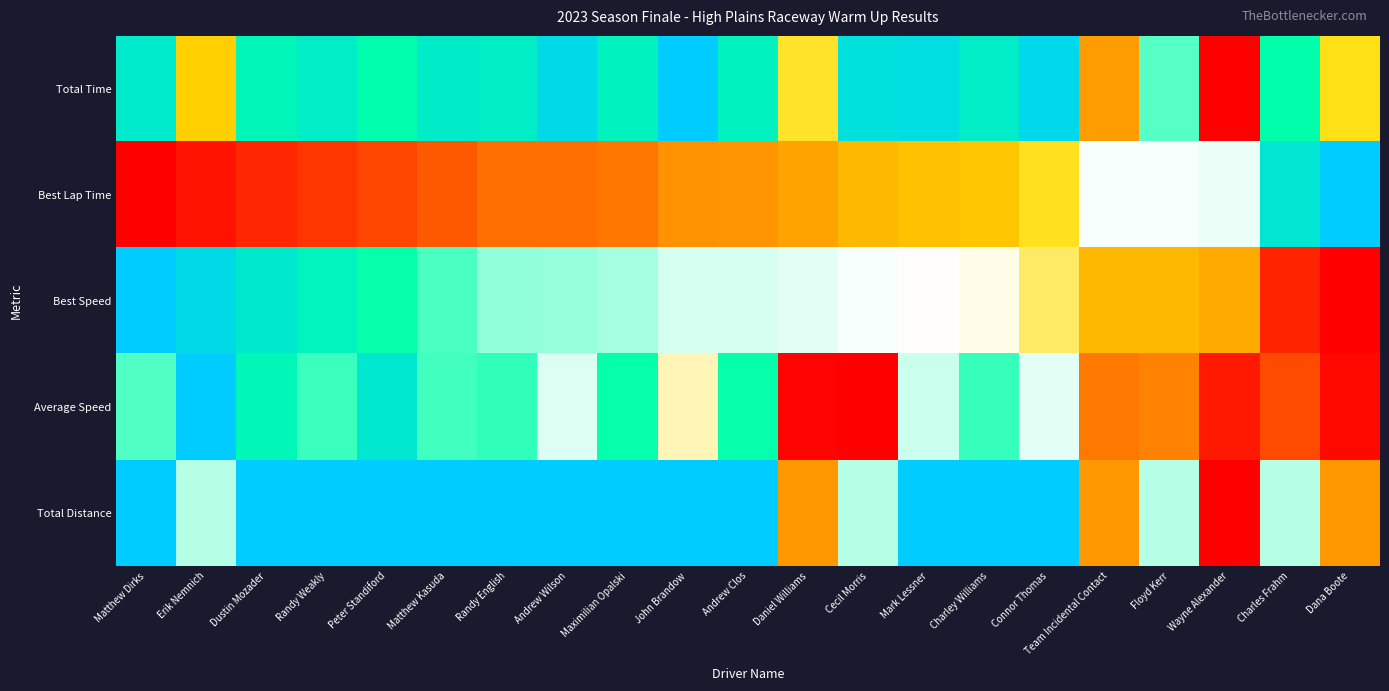

Which has a higher value, Matthew Dirks or Connor Thomas?

Connor Thomas